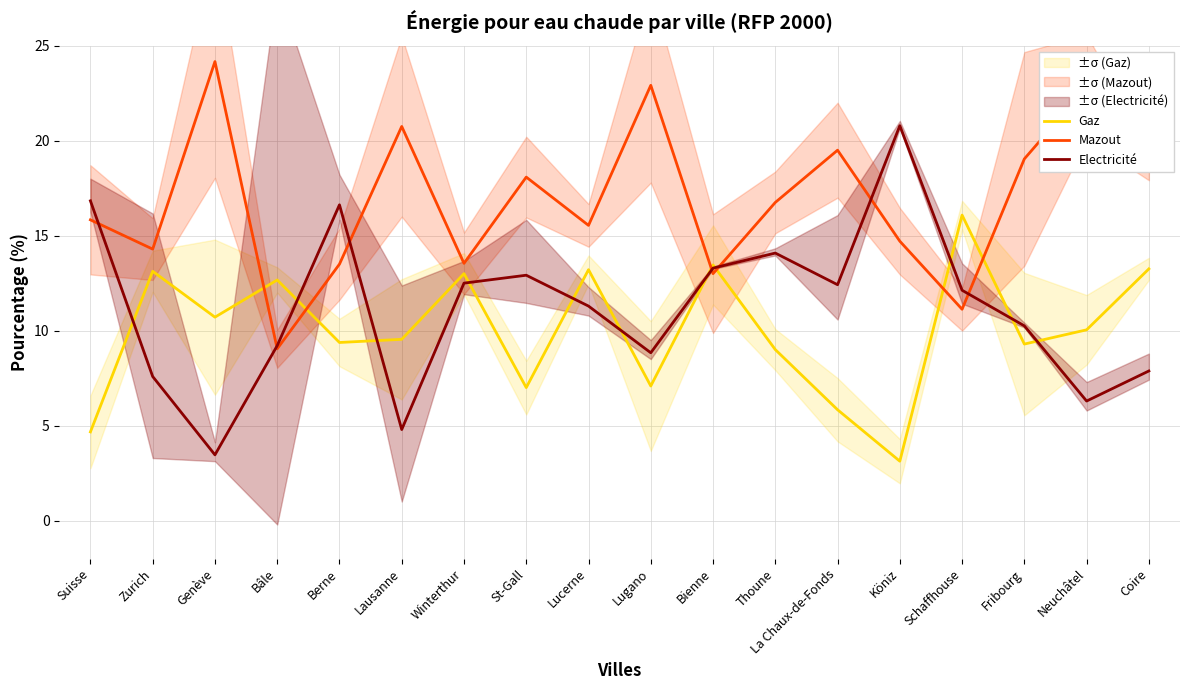

How many series are shown in this chart?

3